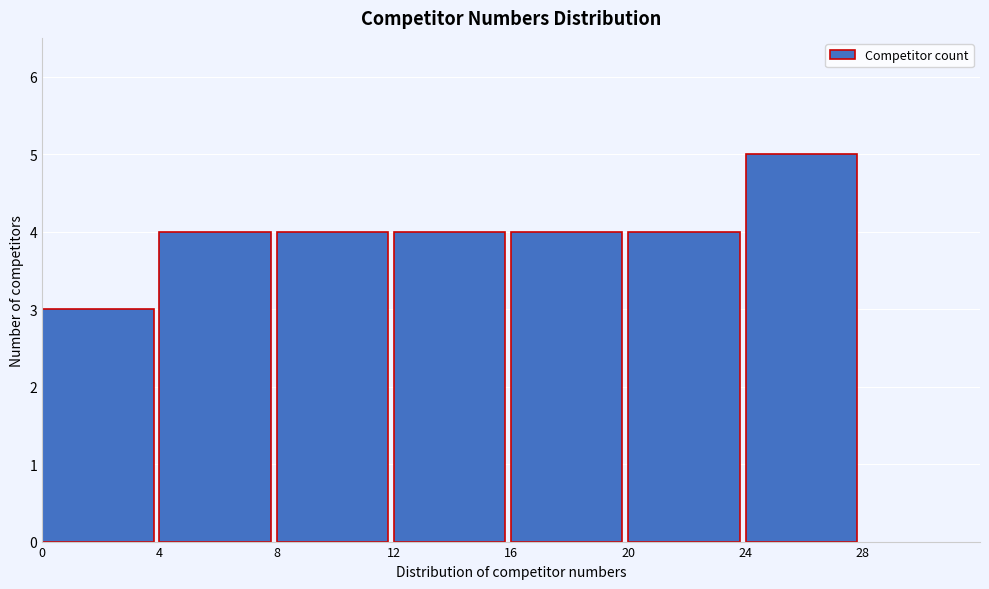

Reading left to right, list every bar in this chart as the range it spans on the x-axis followed by its height. The values are not printed on the chart, so give them approximately, as read against the axis.

0 to 4: 3
4 to 8: 4
8 to 12: 4
12 to 16: 4
16 to 20: 4
20 to 24: 4
24 to 28: 5